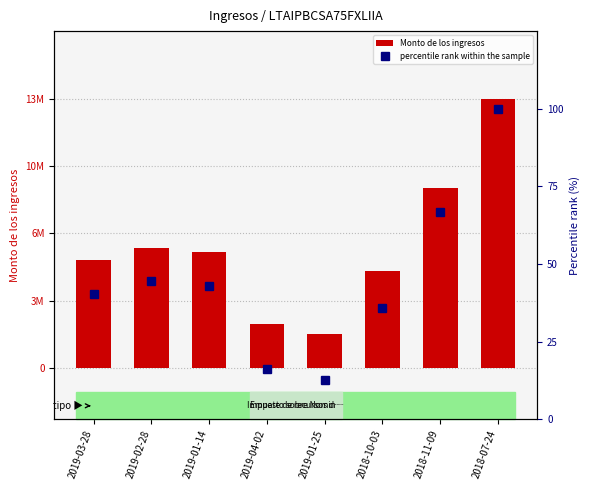

What is the maximum value for Monto de los ingresos?

13950000.0